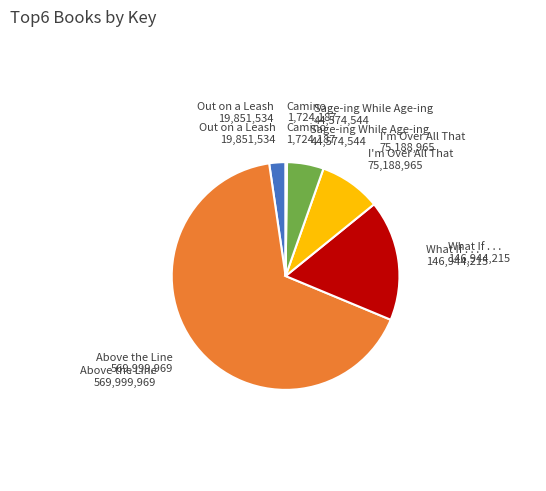

Between Out on a Leash and Sage-ing While Age-ing, which is larger?

Sage-ing While Age-ing